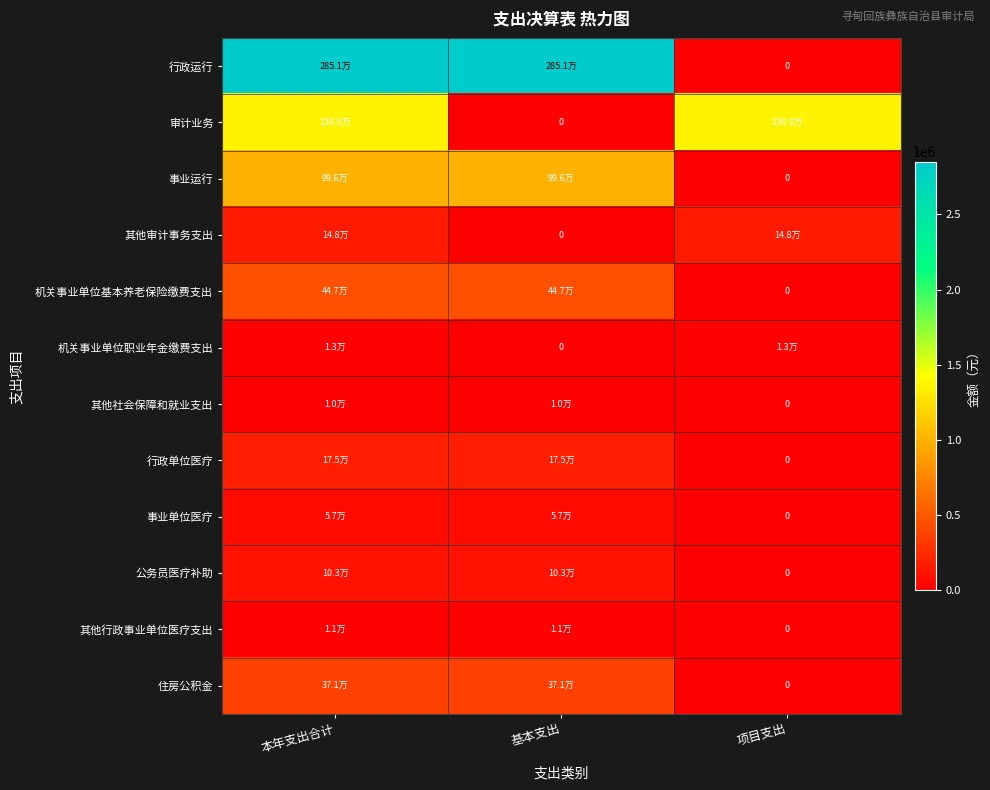

How many categories are shown in the chart?

3